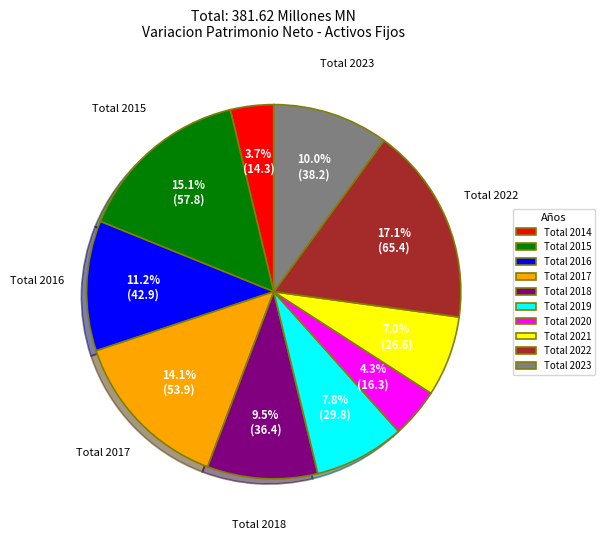

Does any single category account for the majority?

No